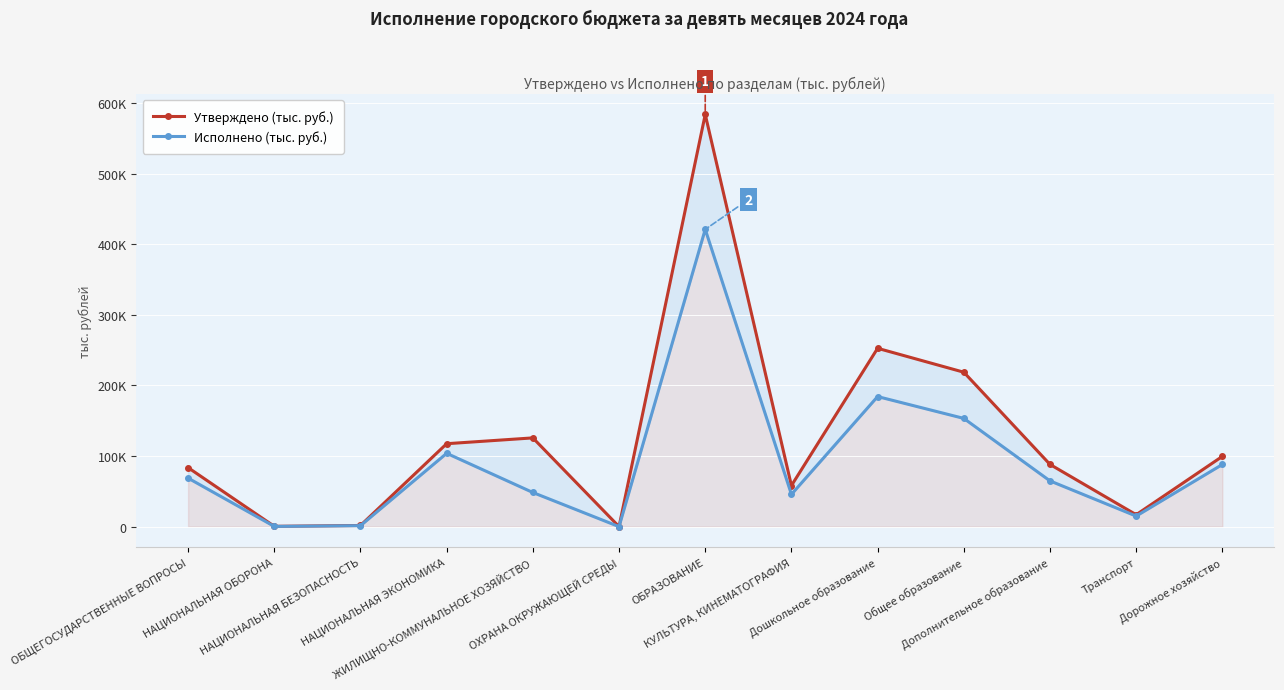

At which category is the sum across all series the highest?

ОБРАЗОВАНИЕ